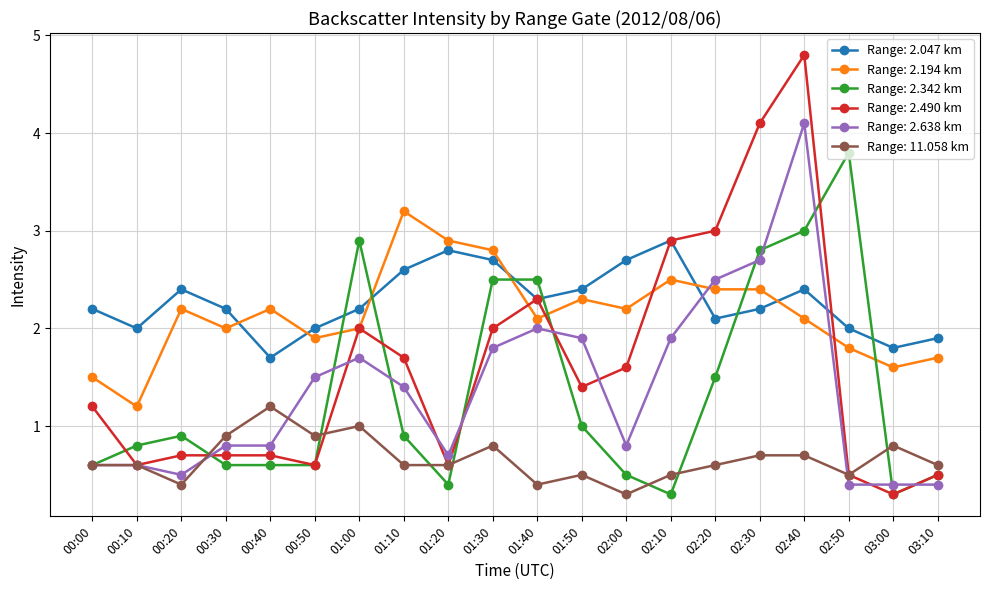

Which label corresponds to the largest value in the chart?

02:40